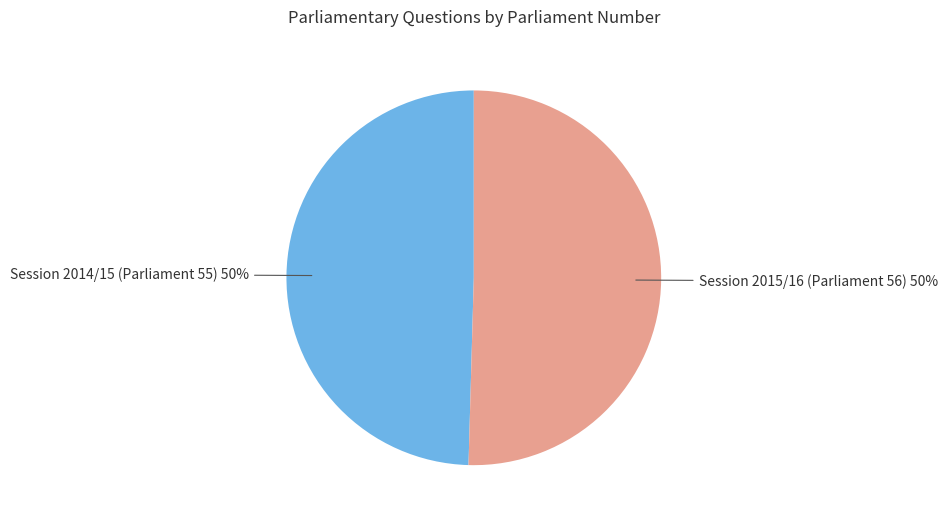

To the nearest percent, what is the combined percentage of Session 2014/15 (Parliament 55) and Session 2015/16 (Parliament 56)?

100%